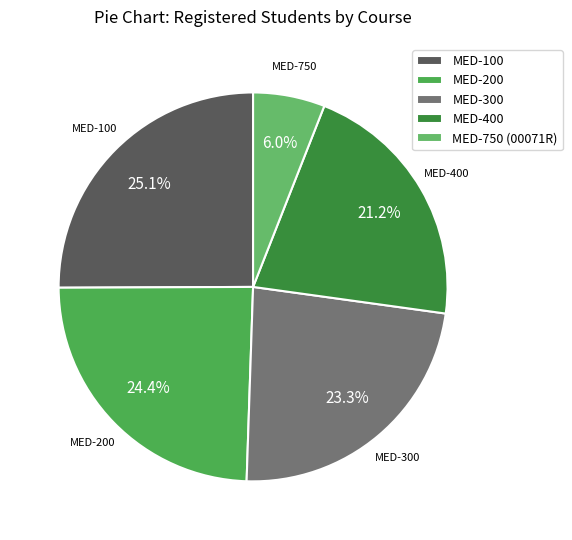

Between MED-400 and MED-100, which is larger?

MED-100